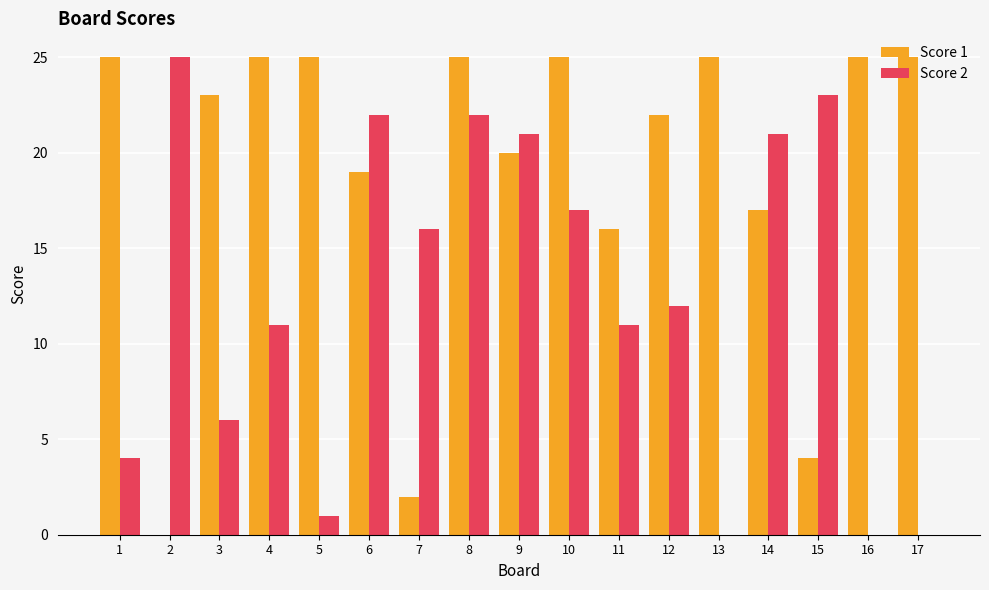

Reading right to left, extract all data points from this chart.

Score 1: 17=25	16=25	15=4	14=17	13=25	12=22	11=16	10=25	9=20	8=25	7=2	6=19	5=25	4=25	3=23	2=0	1=25
Score 2: 17=0	16=0	15=23	14=21	13=0	12=12	11=11	10=17	9=21	8=22	7=16	6=22	5=1	4=11	3=6	2=25	1=4